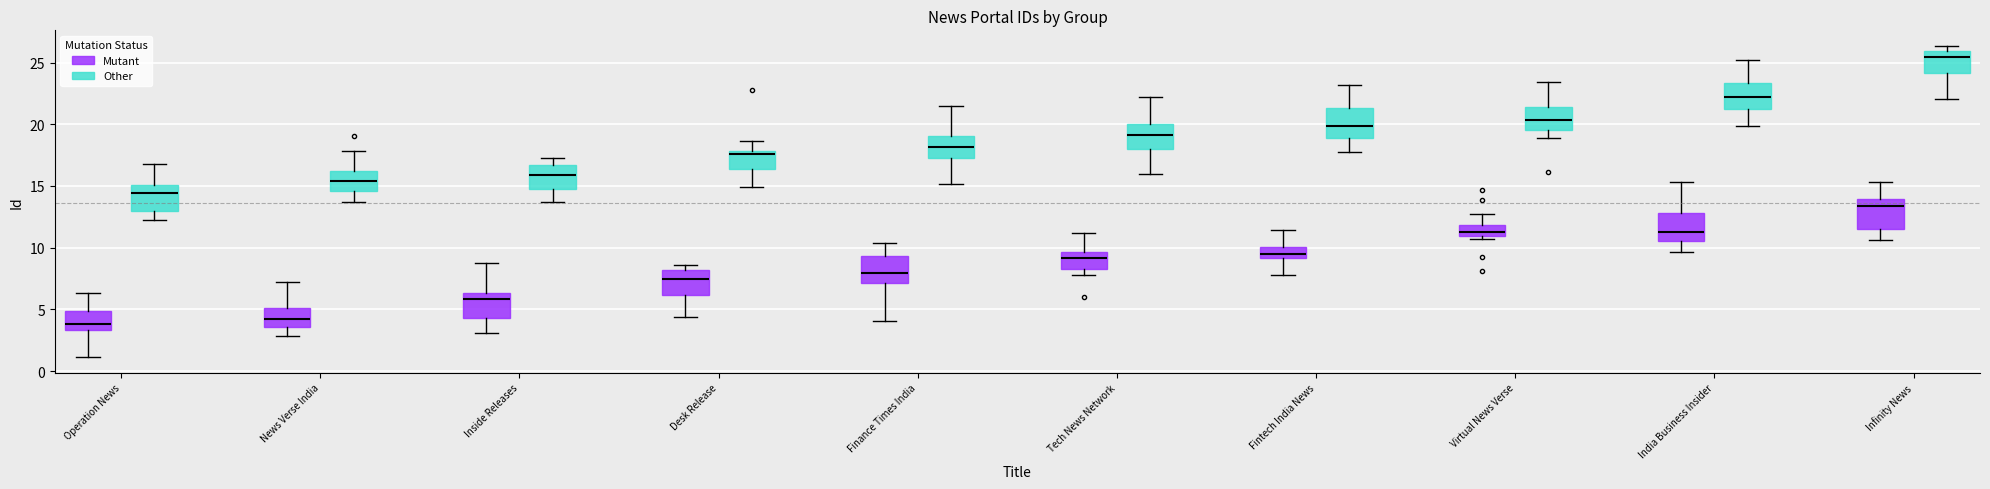

Which box's median line is the highest?

Infinity News (Other)